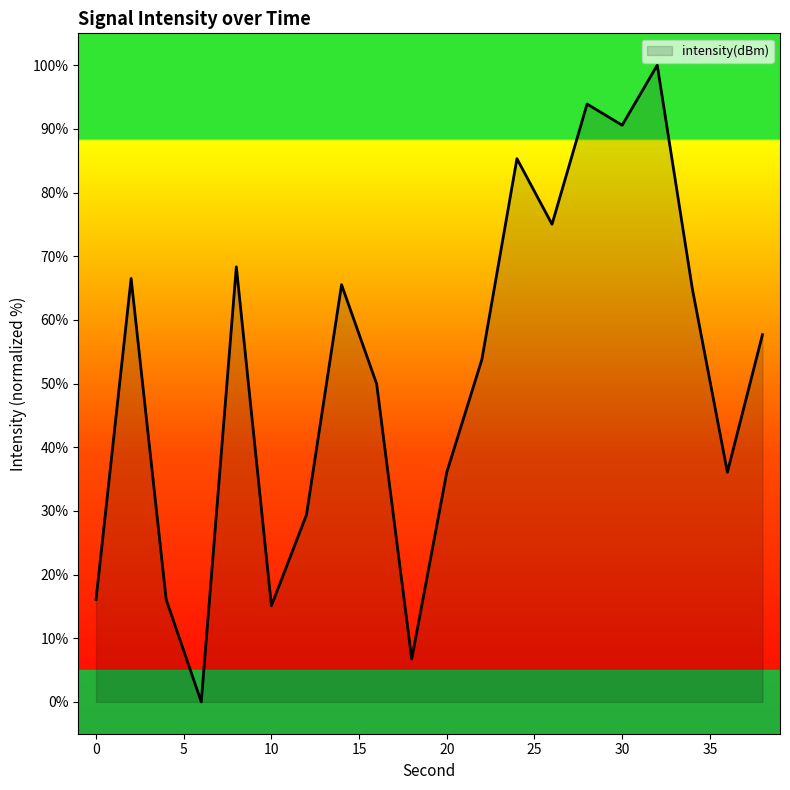

How many lines are shown in the chart?

1